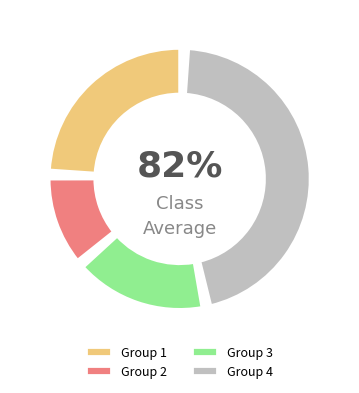

Is there any slice that represents more than half of the pie?

No